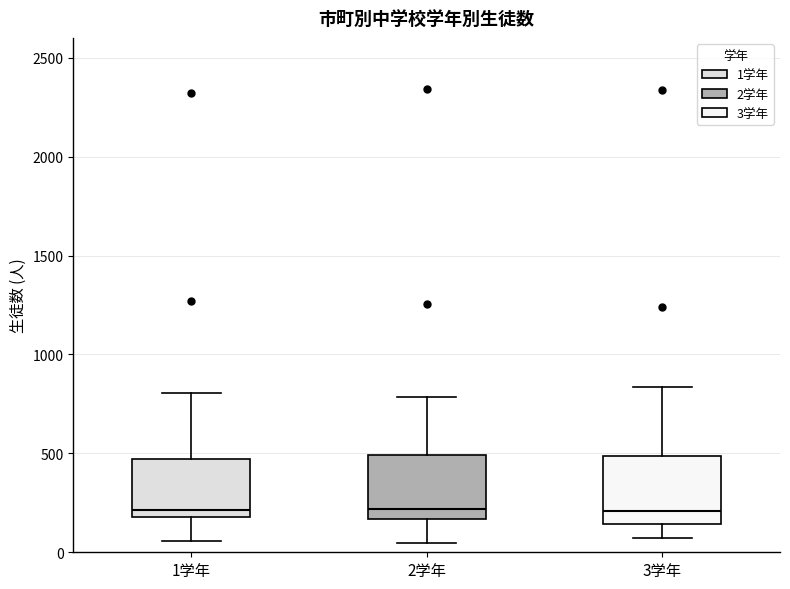

Reading left to right, transcribe this box plot: for each box, give where its median line is, the range the box spans, and where its two whiskers end, as read against the y-axis. The values are not printed on the chart, so give them approximately, as read against the axis.

1学年: median 200 (just above the box's lower edge), box 200 to 450, whiskers 50 to 800
2学年: median 200, box 150 to 500, whiskers 50 to 800
3学年: median 200, box 150 to 500, whiskers 50 to 850